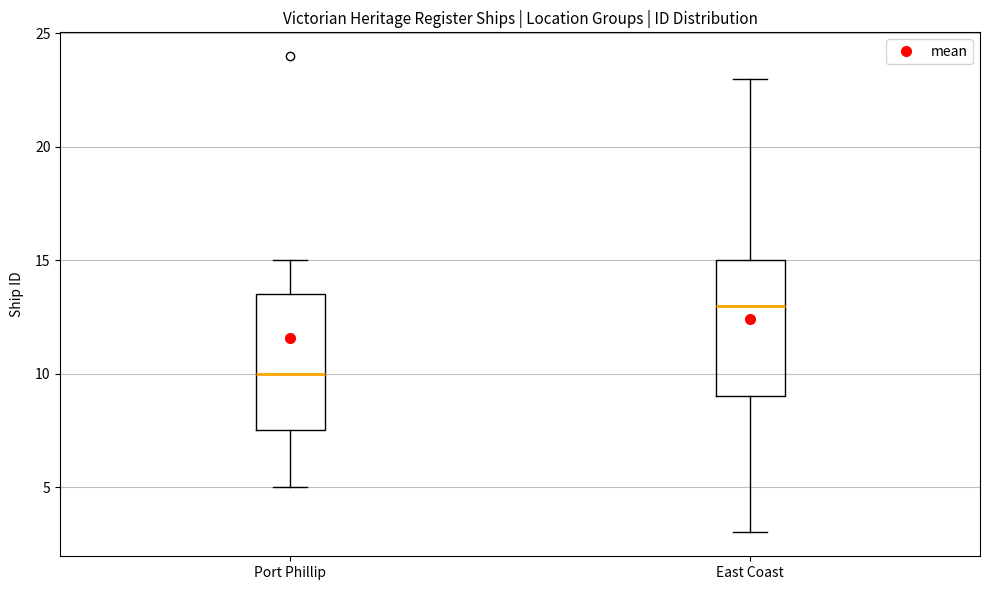

Which box's median line is the highest?

East Coast